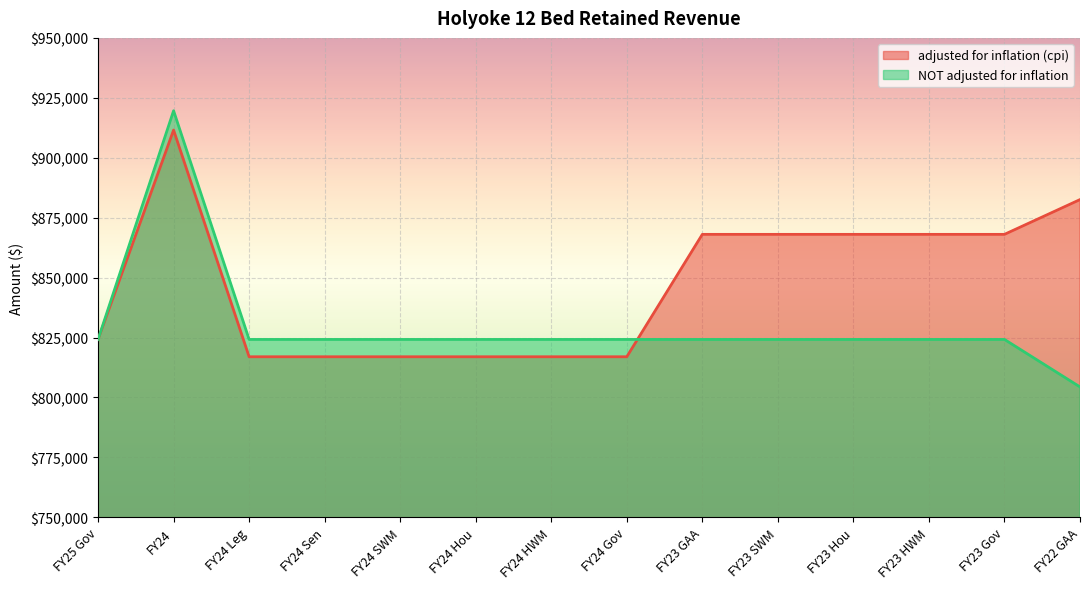

Reading right to left, list all the values displayed in this chart.

adjusted for inflation (cpi): 882539	868037	868037	868037	868037	868037	816976	816976	816976	816976	816976	816976	911549	824197
NOT adjusted for inflation: 804385	824198	824198	824198	824198	824198	824198	824198	824198	824198	824198	824198	919607	824197